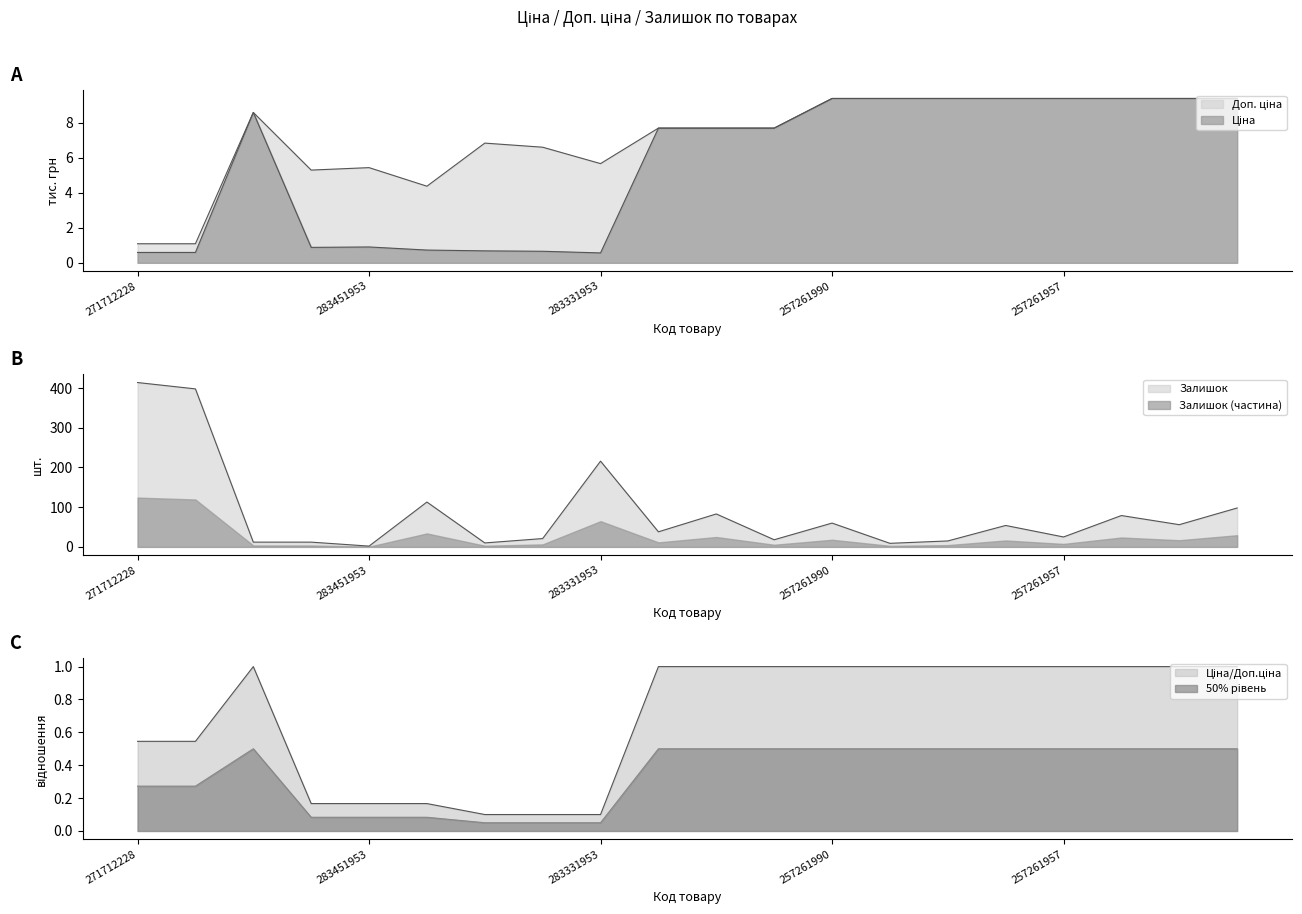

List the labels in order of Ціна value, largest first.

257261990, 257261989, 257261959, 257261958, 257261957, 257261956, 257261955, 257261953, 248922198, 280941901, 280941856, 280941739, 283451953, 283481953, 283421953, 283391953, 283361953, 271712228, 271712227, 283331953